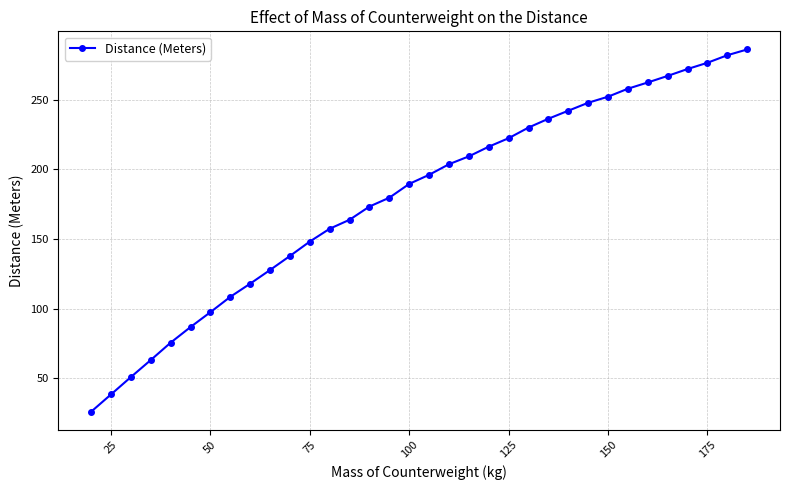

What is the value of the 34th point from the left?

286.0